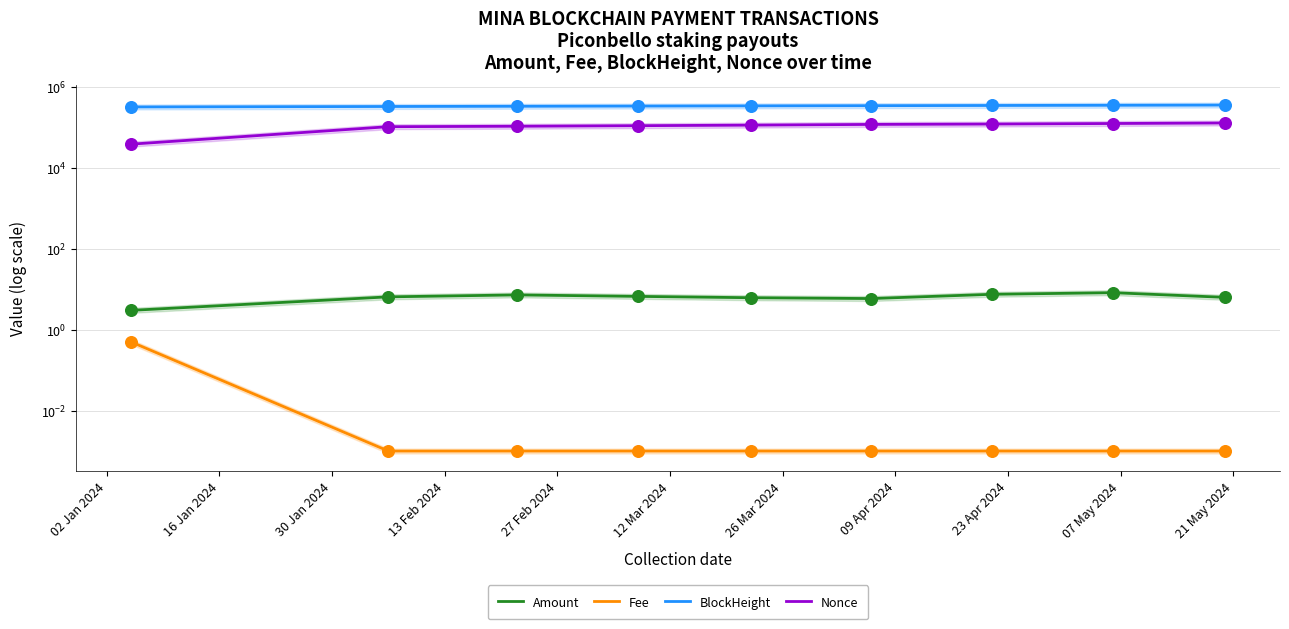

Which series reaches the minimum Y coordinate?

Fee